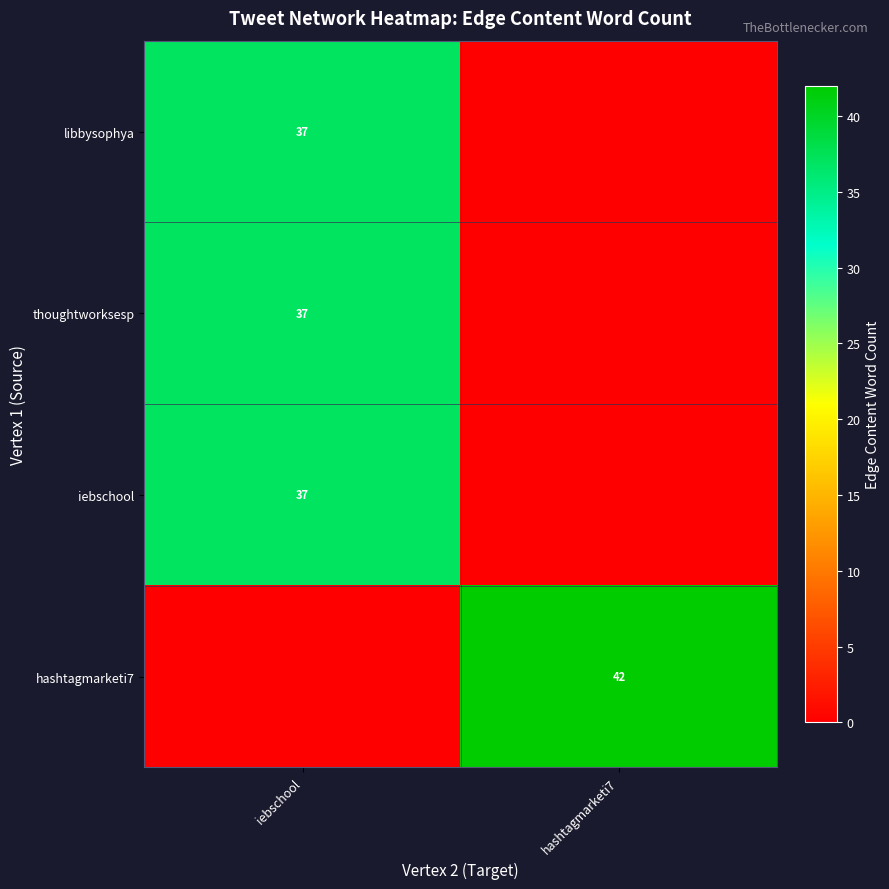

How many data points does each series have?

2